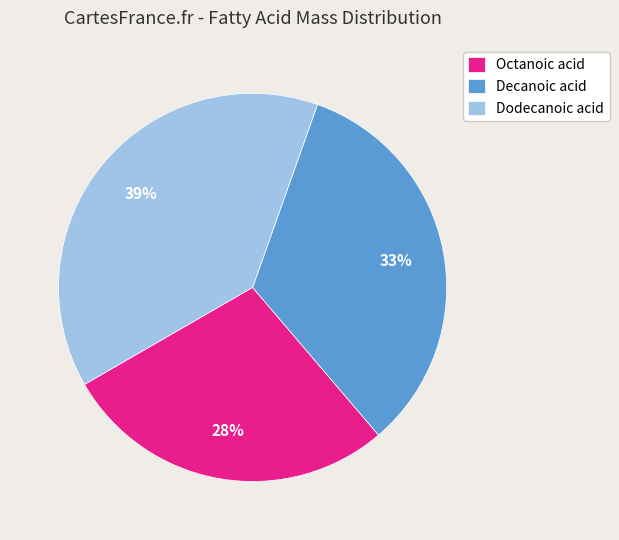

Count the number of slices in the pie.

3